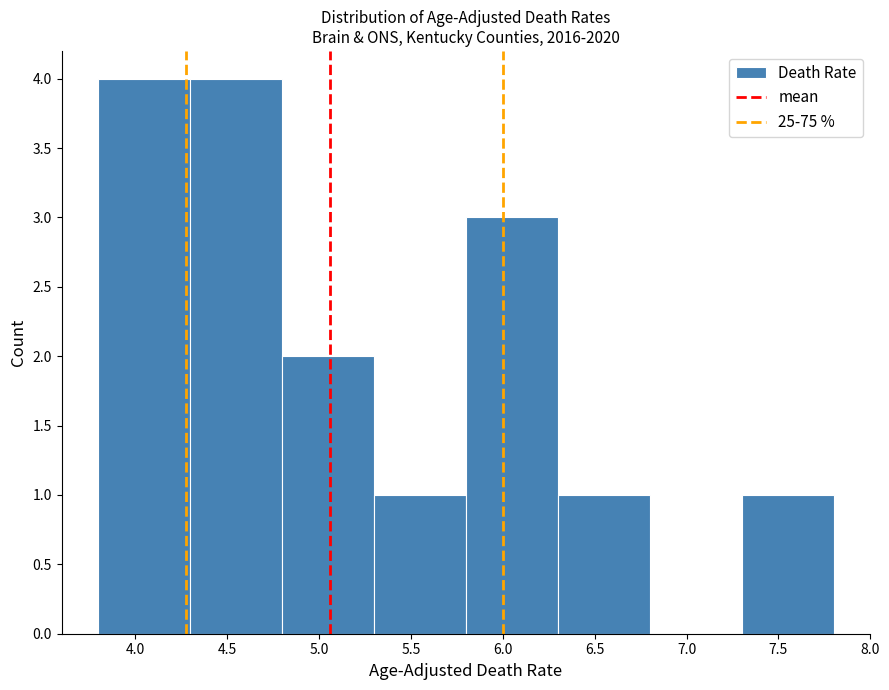

Reading left to right, list every bar in this chart as the range it spans on the x-axis followed by its height. The values are not printed on the chart, so give them approximately, as read against the axis.

3.8 to 4.3: 4
4.3 to 4.8: 4
4.8 to 5.3: 2
5.3 to 5.8: 1
5.8 to 6.3: 3
6.3 to 6.8: 1
6.8 to 7.3: 0
7.3 to 7.8: 1